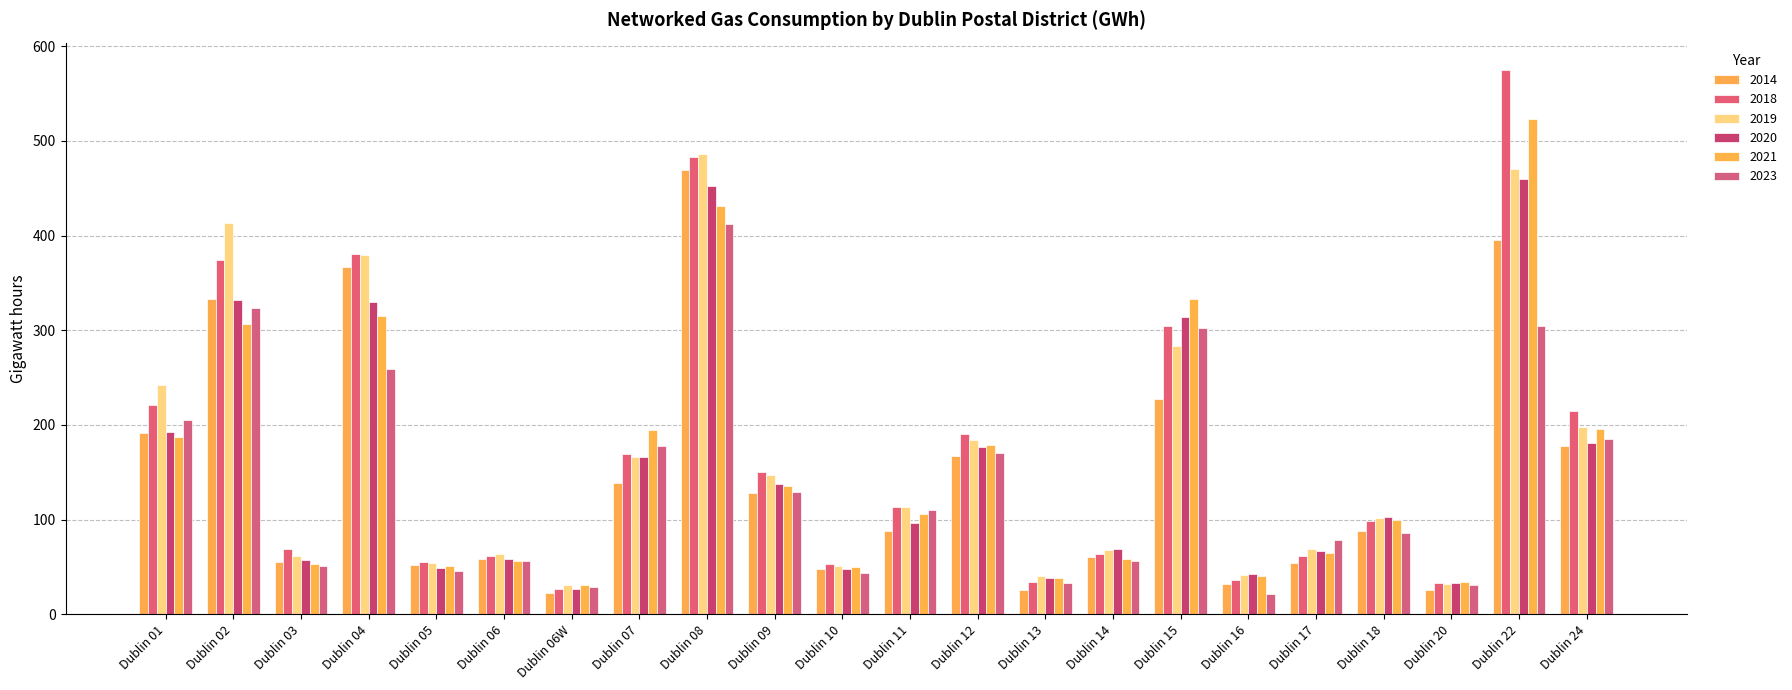

The value of 2021 at Dublin 11 is 188. True or false?

False